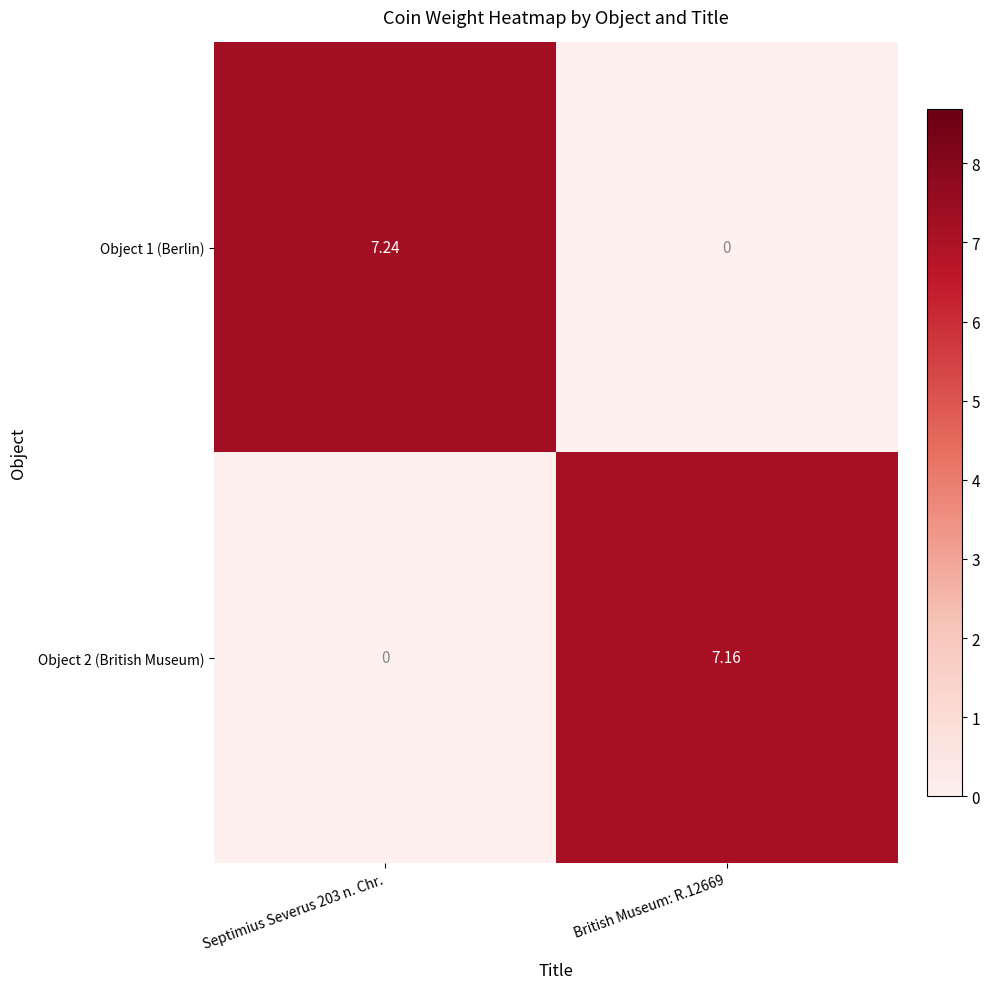

Is the value of Object 1 (Berlin) at British Museum: R.12669 greater than the value of Object 2 (British Museum) at British Museum: R.12669?

No